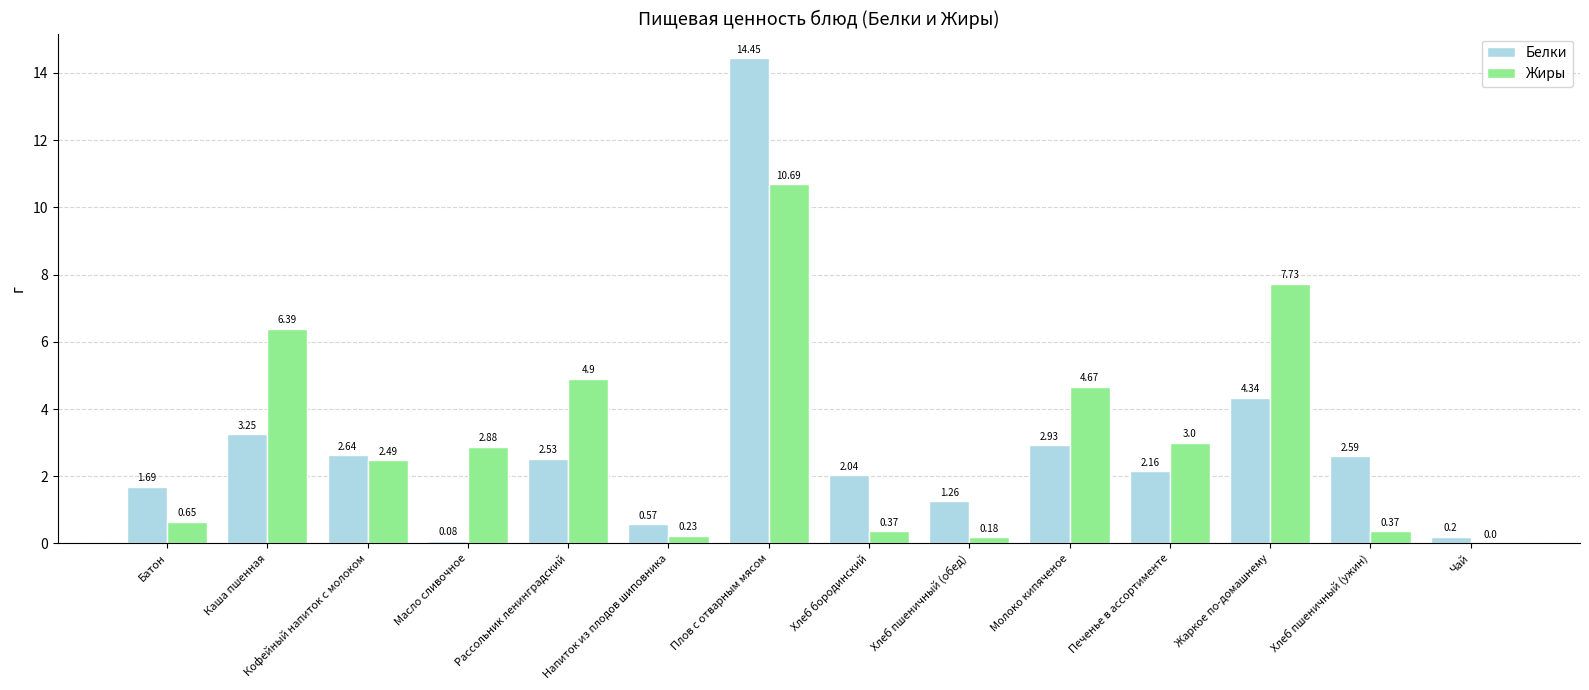

What is the total value across all series at Печенье в ассортименте?

5.2